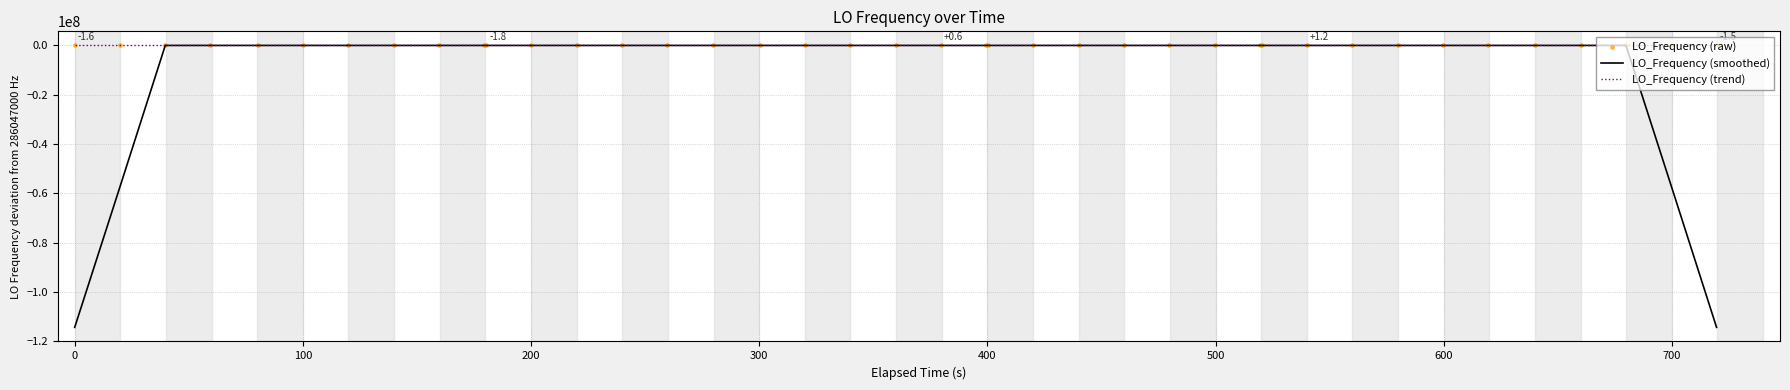

At how many categories does at least one series exceed -2713718?

40